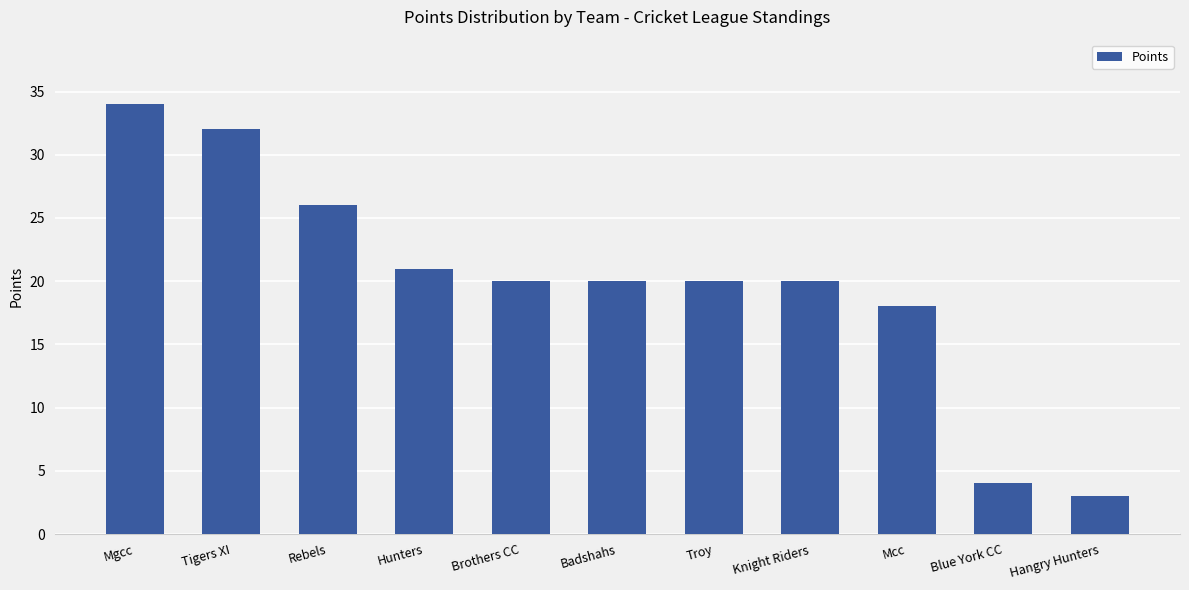

How many series are shown in this chart?

1